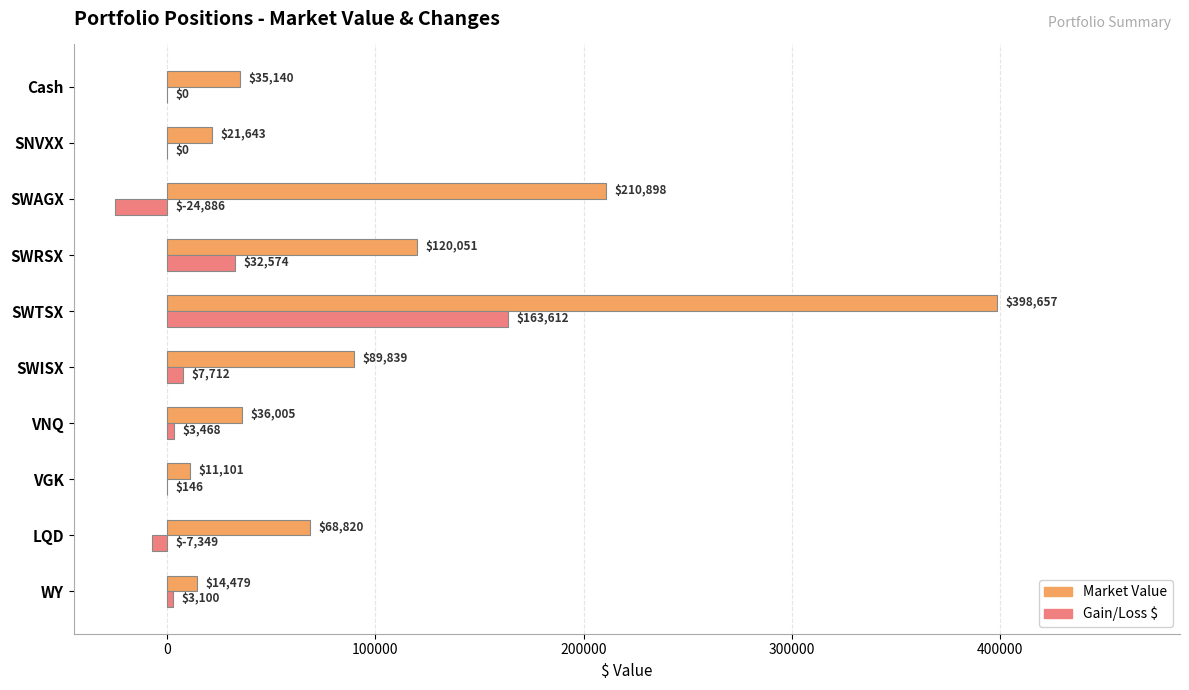

The value of Market Value at SWAGX is 210898.0. True or false?

True